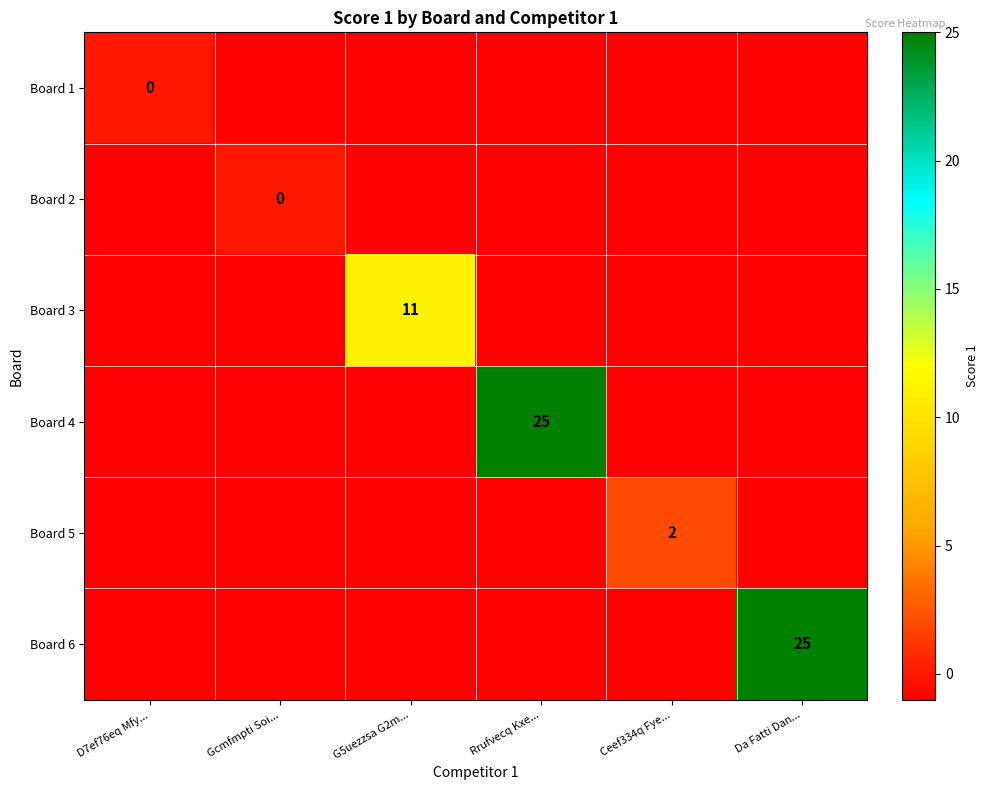

What is the difference between the highest and lowest values at D7ef76eq Mfy...?

1